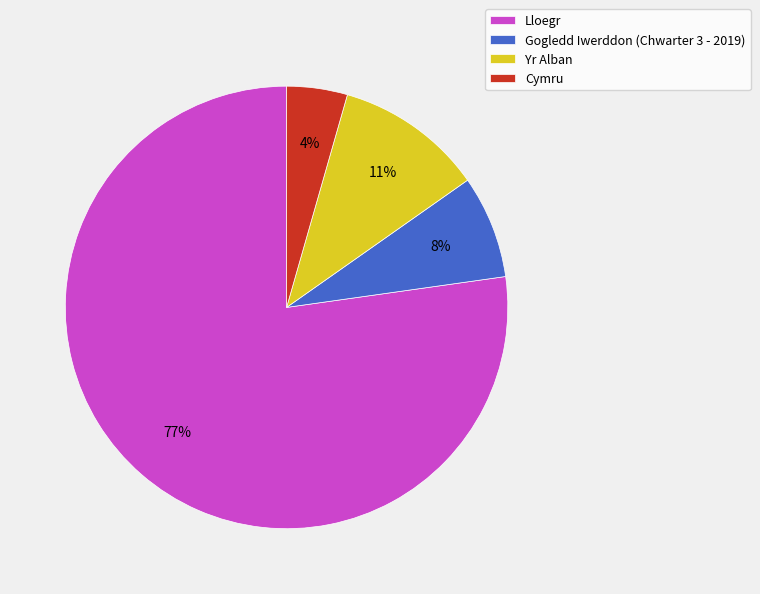

Between Cymru and Lloegr, which is larger?

Lloegr